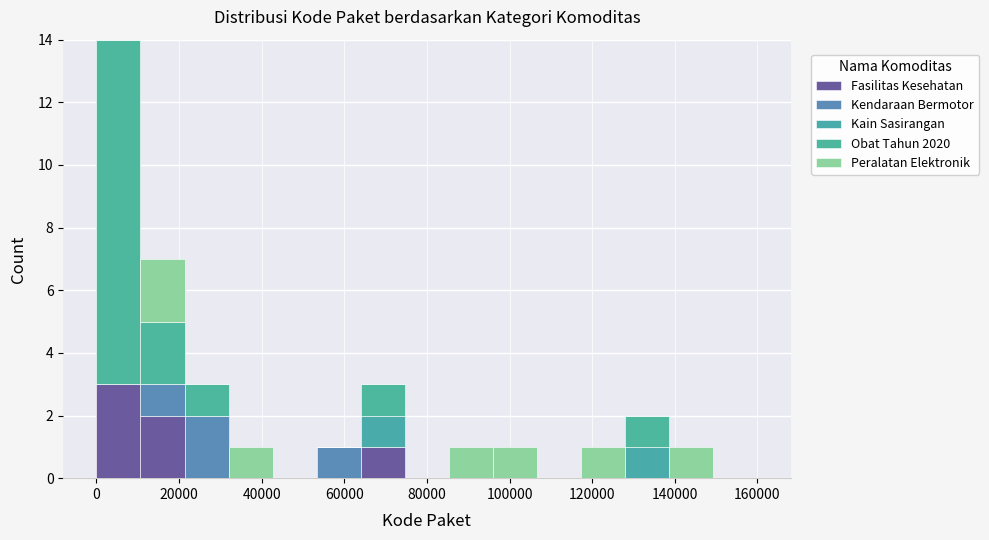

Which range on the x-axis has the tallest stacked bar (by total height)?

0 to 10000